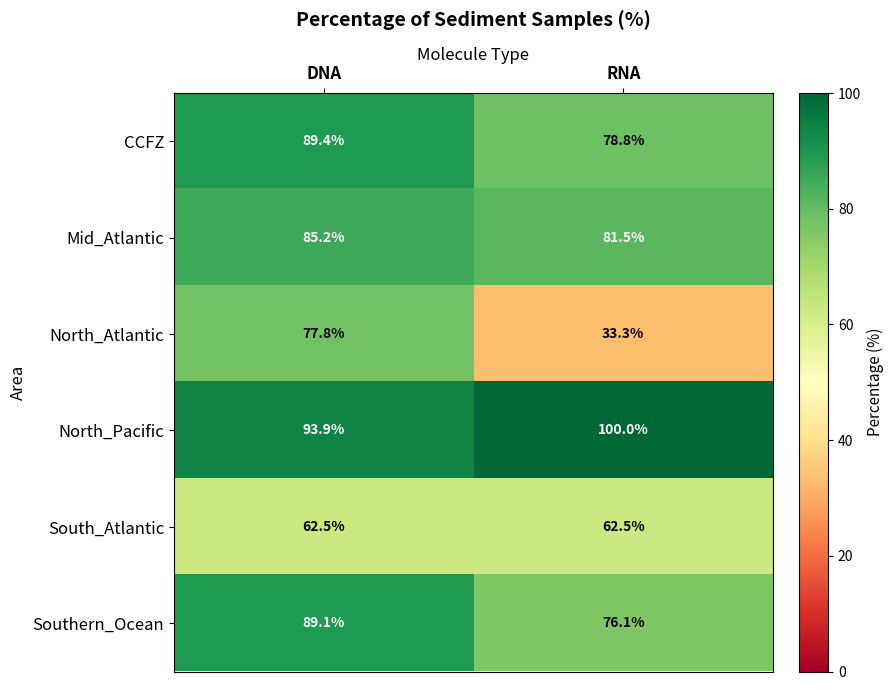

At which category is the sum across all series the highest?

DNA